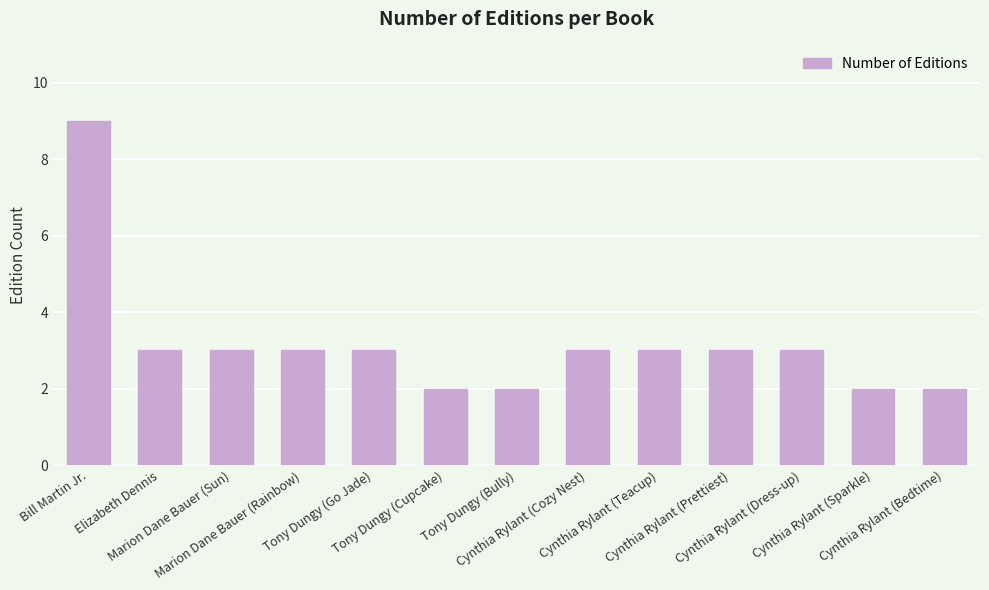

The chart shows a value of 3 at Tony Dungy (Cupcake). True or false?

False